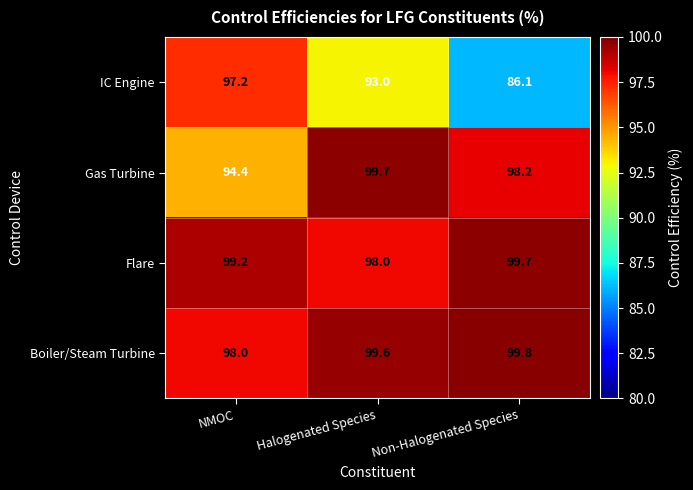

Reading right to left, extract all data points from this chart.

IC Engine: Non-Halogenated Species=86.1	Halogenated Species=93.0	NMOC=97.2
Gas Turbine: Non-Halogenated Species=98.2	Halogenated Species=99.7	NMOC=94.4
Flare: Non-Halogenated Species=99.7	Halogenated Species=98.0	NMOC=99.2
Boiler/Steam Turbine: Non-Halogenated Species=99.8	Halogenated Species=99.6	NMOC=98.0